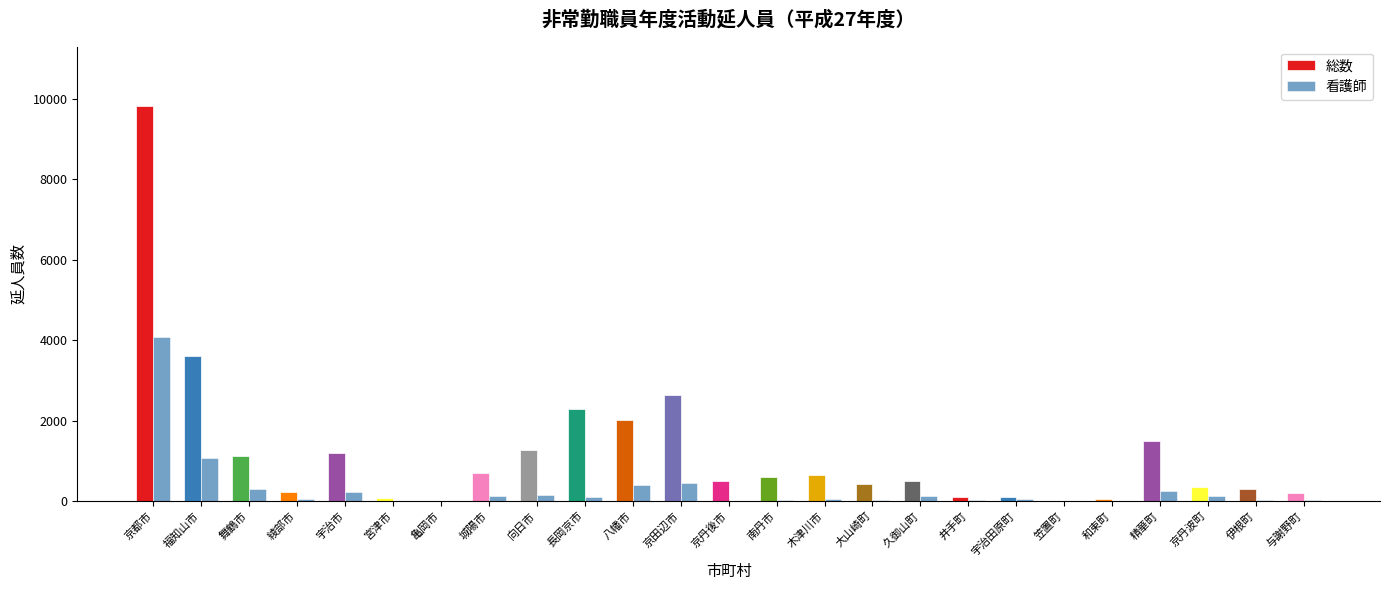

Which series has the largest total across all categories?

総数